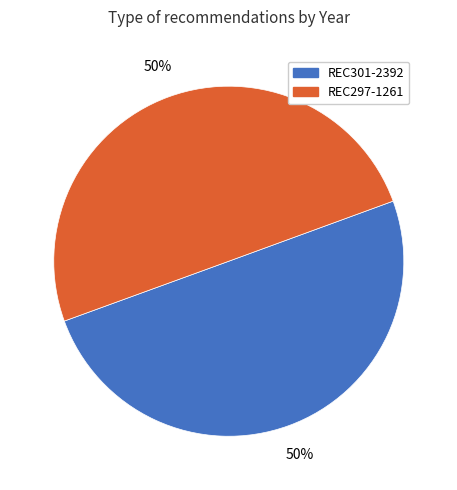

Combined, do REC297-1261 and REC301-2392 account for over 50%?

Yes